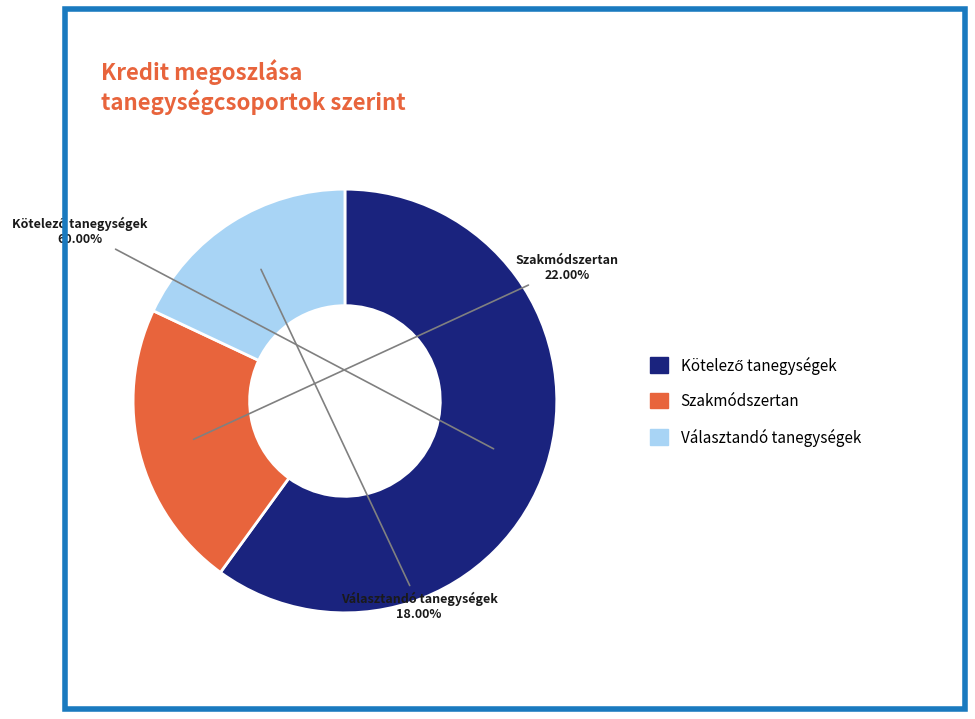

How many slices are in this pie chart?

3